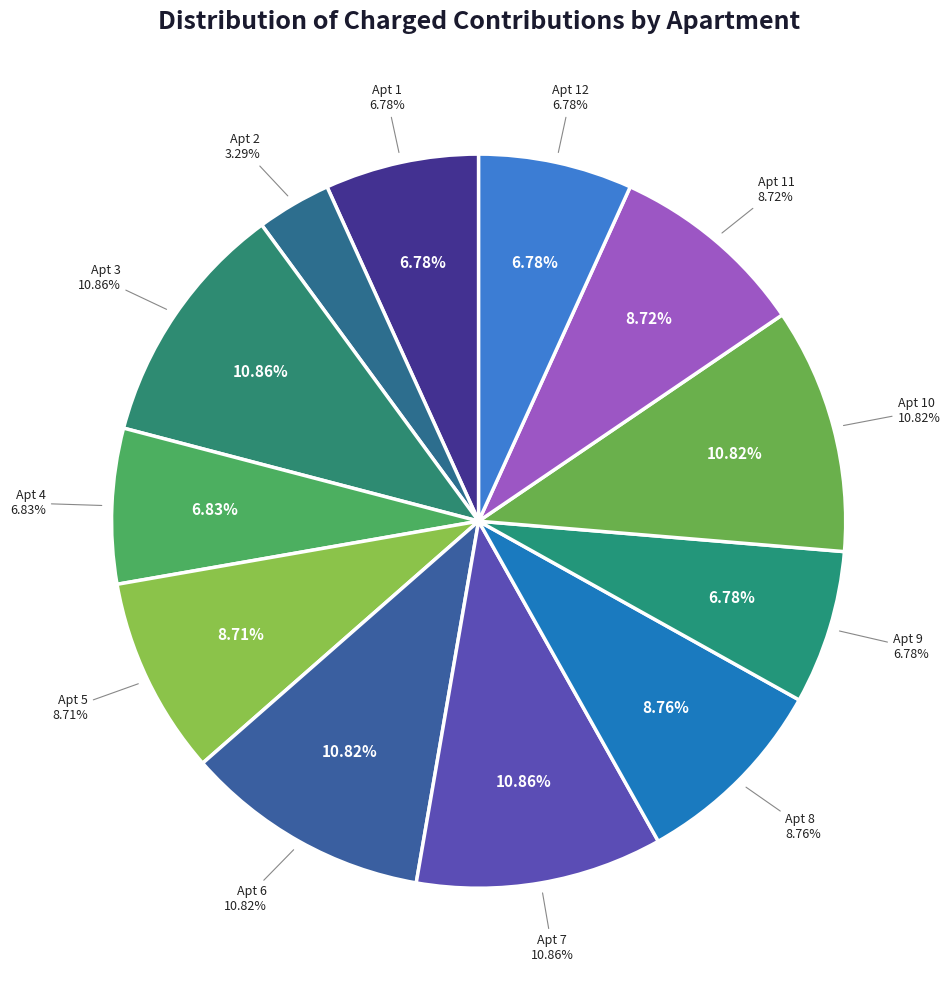

How many segments does this pie chart have?

12